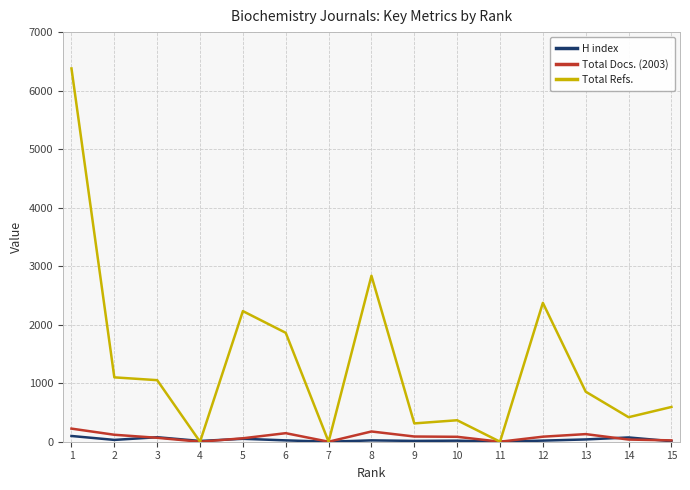

Which series has the largest range (max minus min)?

Total Refs.